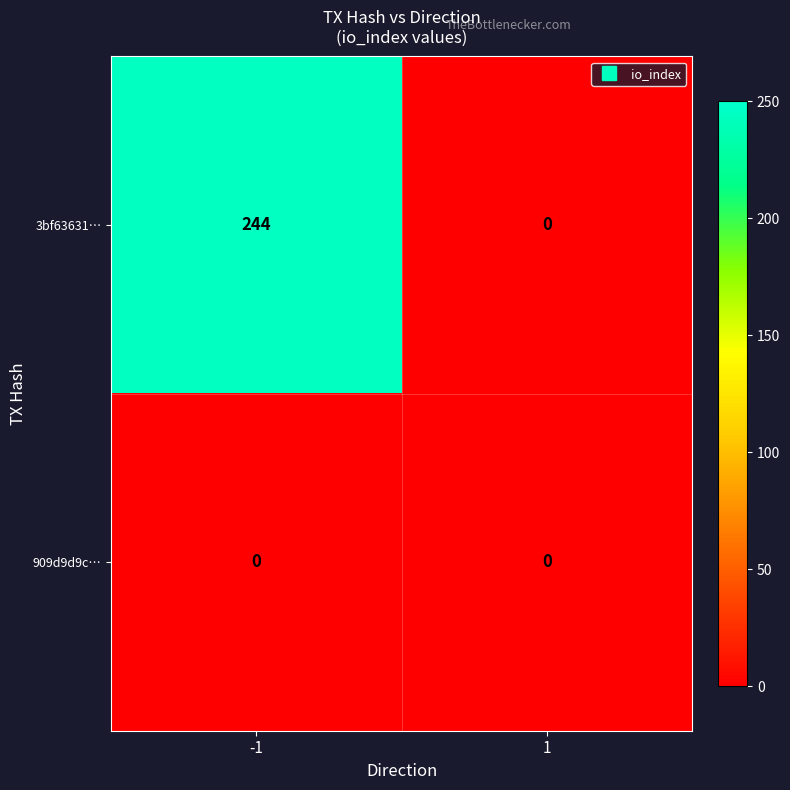

Is it true that 909d9d9c… equals 0 at -1?

True